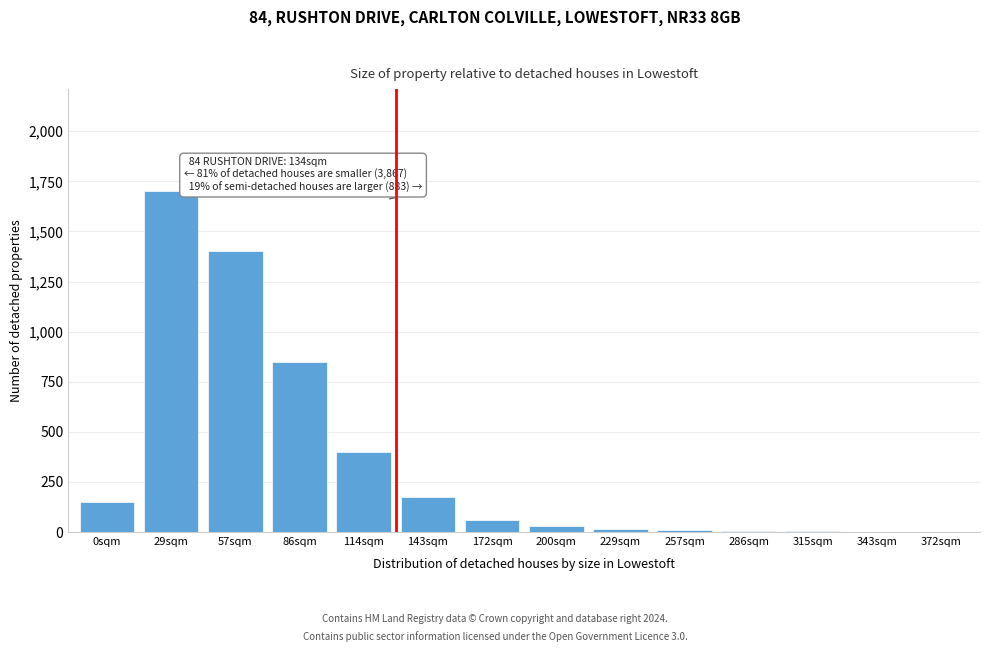

Is it true that the value at 86sqm is 850?

True